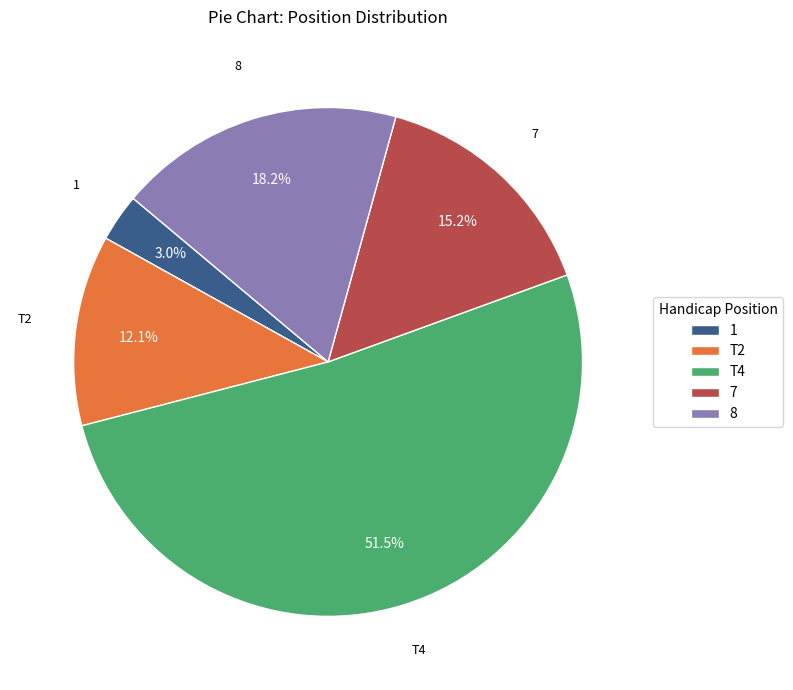

To the nearest percent, what is the combined percentage of 7 and T2?

27%